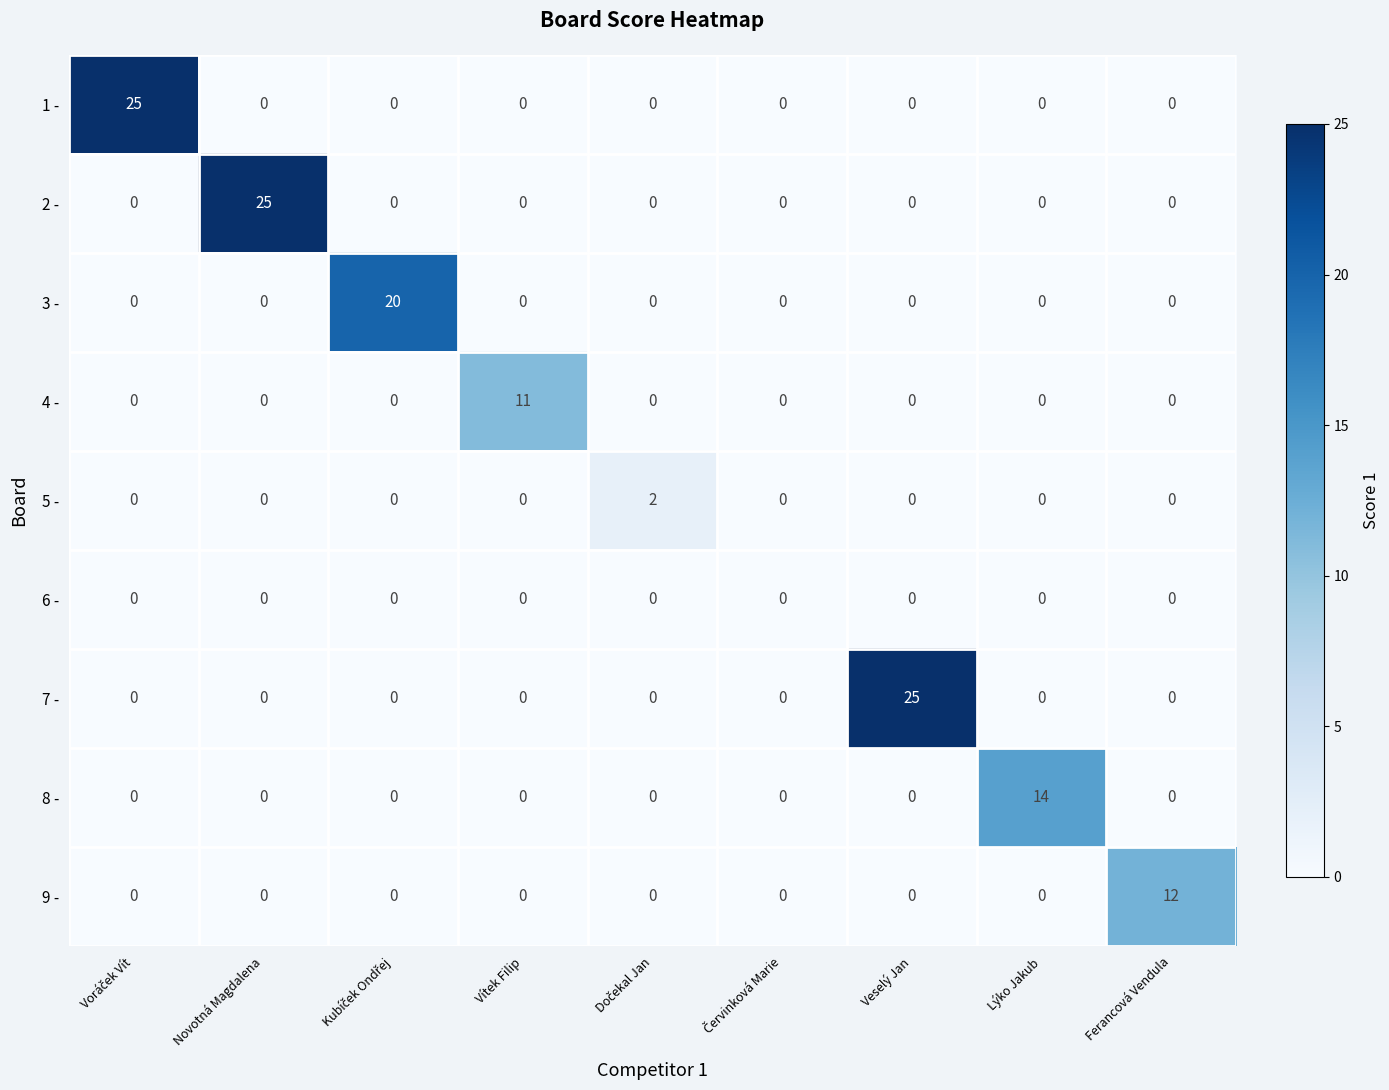

What is the maximum value for 1 -?

25